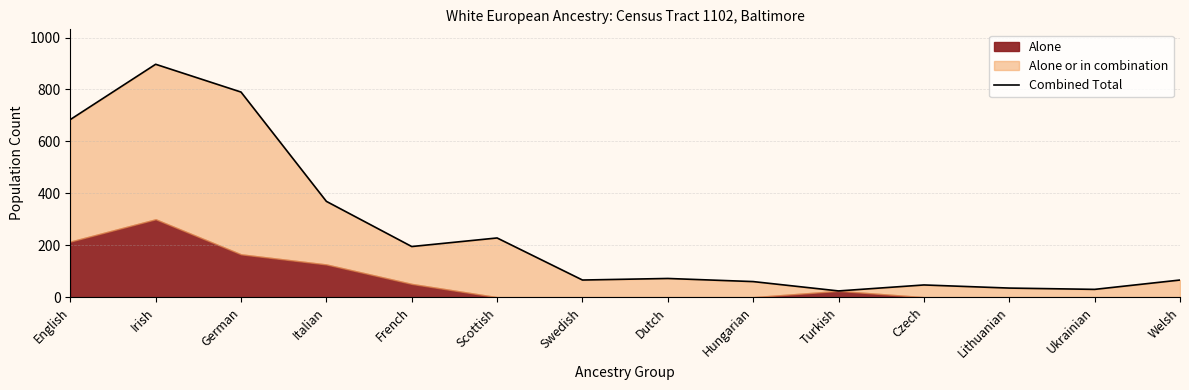

List the labels in order of value, largest first.

Irish, German, English, Italian, Scottish, French, Dutch, Swedish, Welsh, Hungarian, Czech, Lithuanian, Ukrainian, Turkish